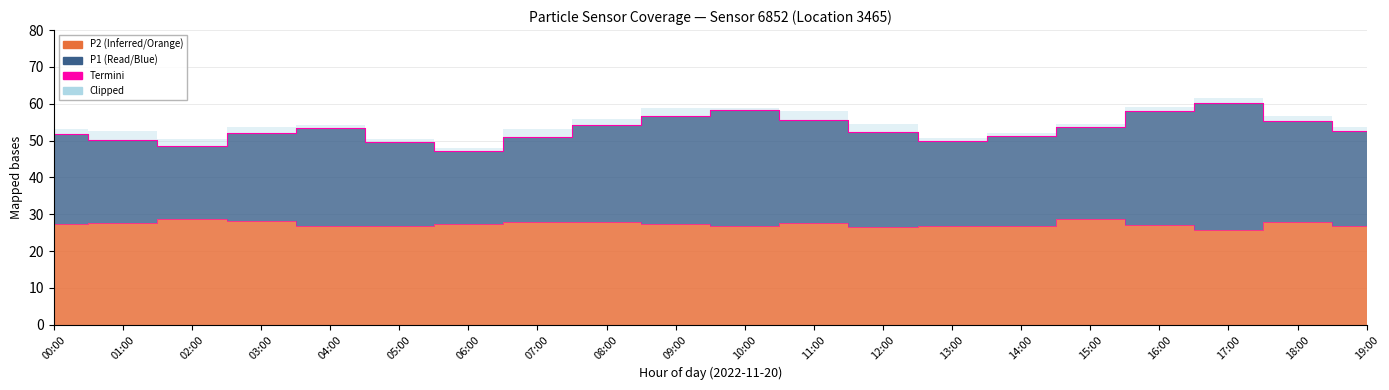

How many data points in P2 outline are less than 27?

8